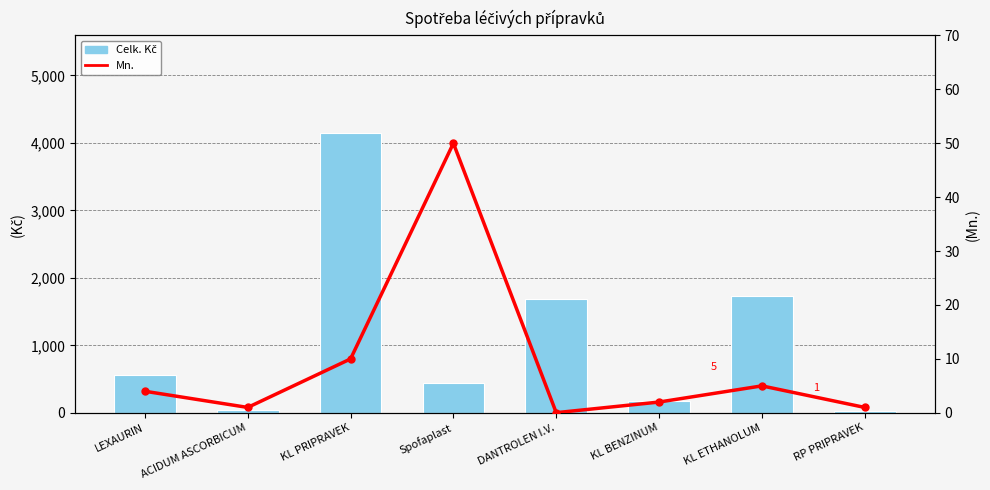

What is the greatest value displayed?

4143.4